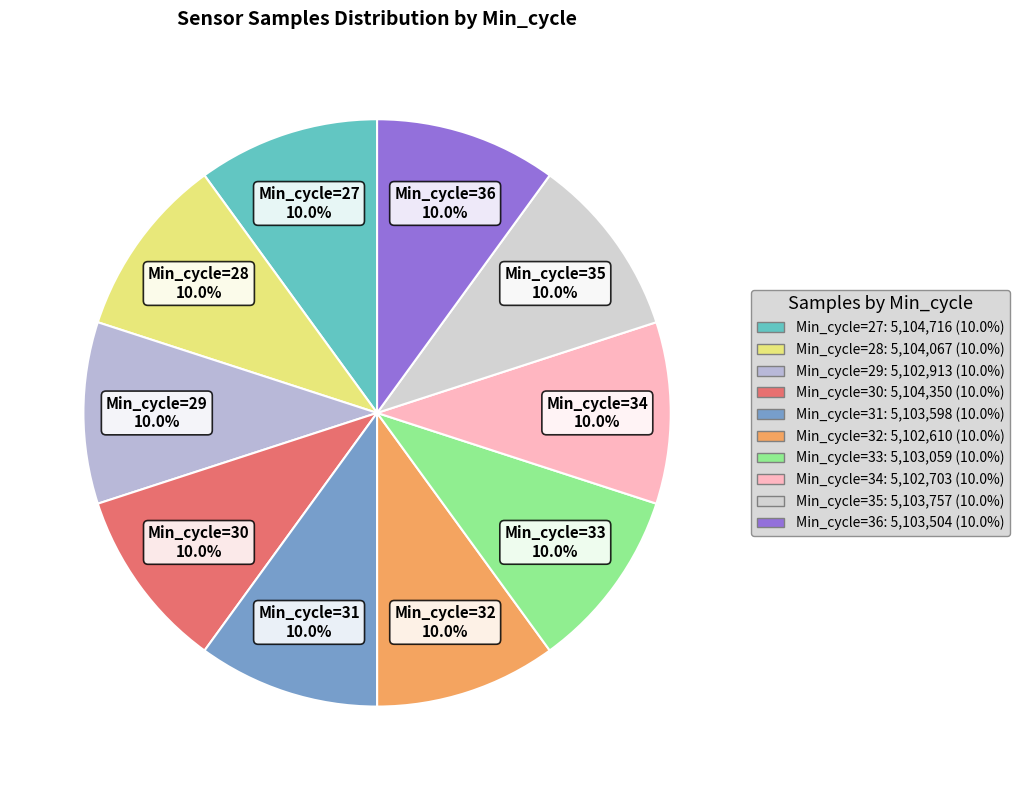

How many segments does this pie chart have?

10